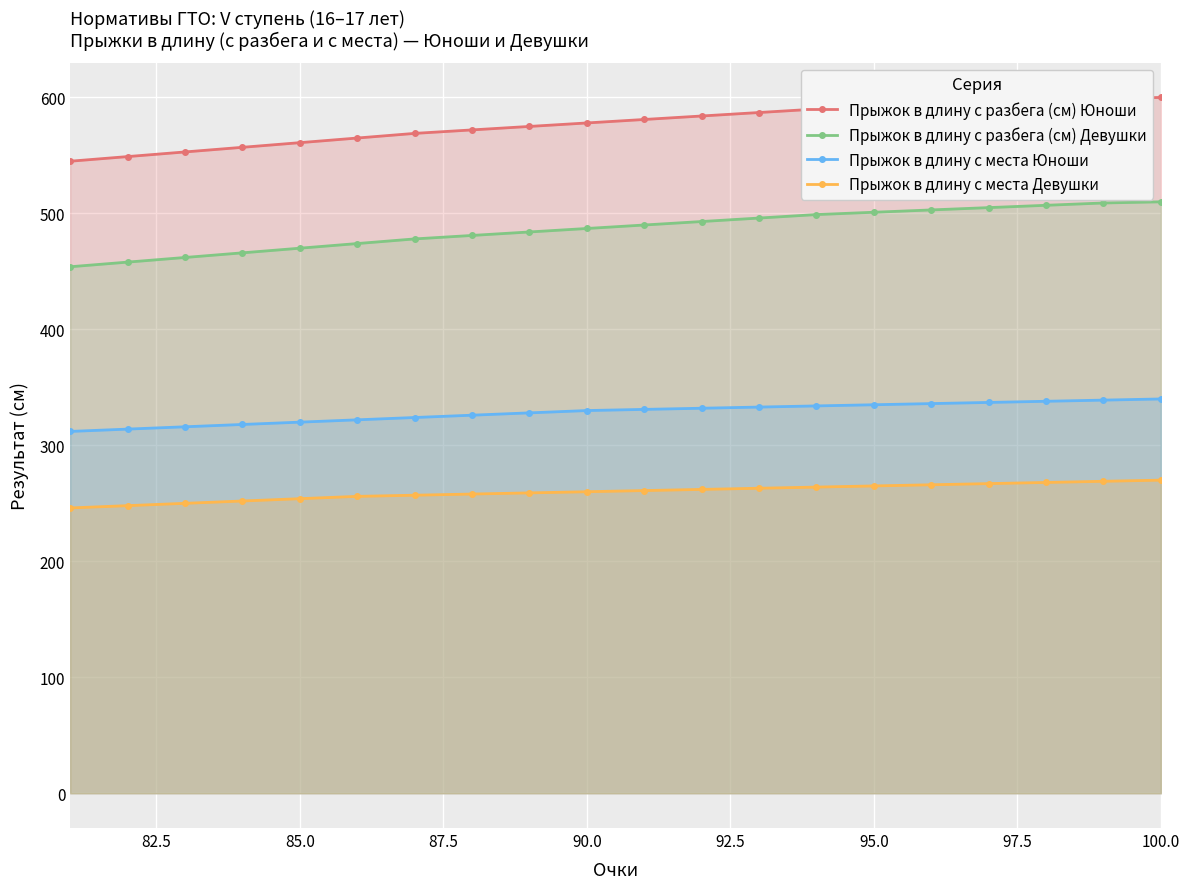

At 100.0, list the series in order from largest to smallest.

Прыжок в длину с разбега (см) Юноши, Прыжок в длину с разбега (см) Девушки, Прыжок в длину с места Юноши, Прыжок в длину с места Девушки